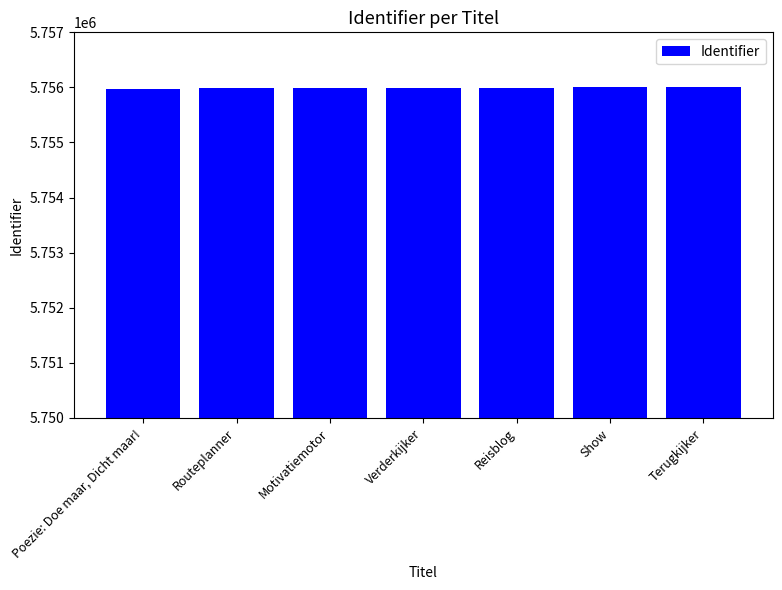

The chart shows a value of 1475016 at Poezie: Doe maar, Dicht maar!. True or false?

False